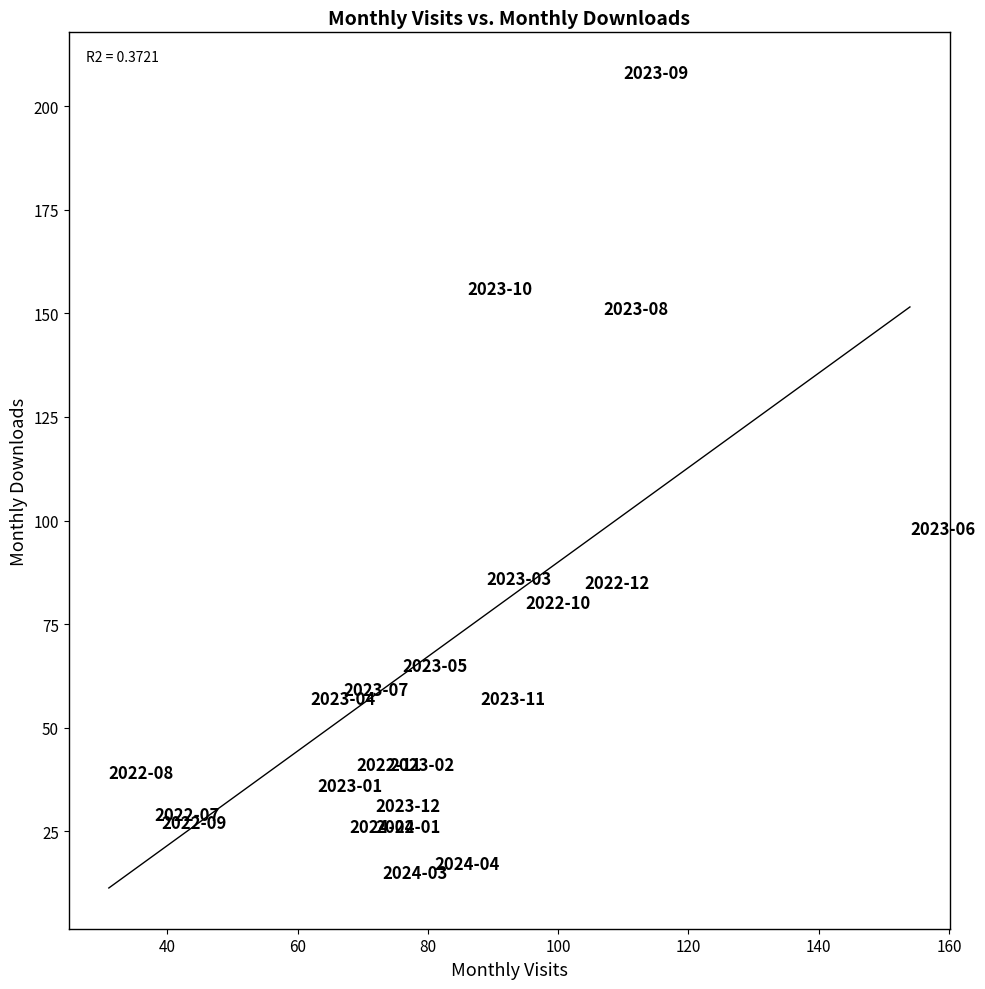

What Y value in the scatter plot is closest to 111?

98